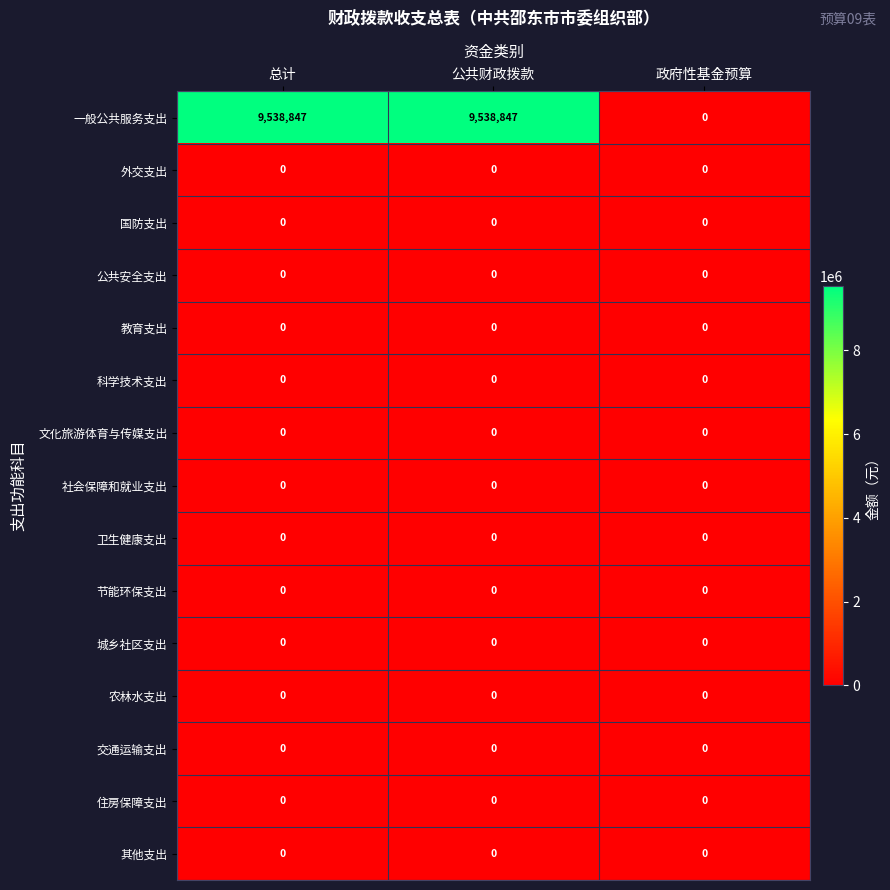

Is it true that 其他支出 equals 0 at 总计?

True